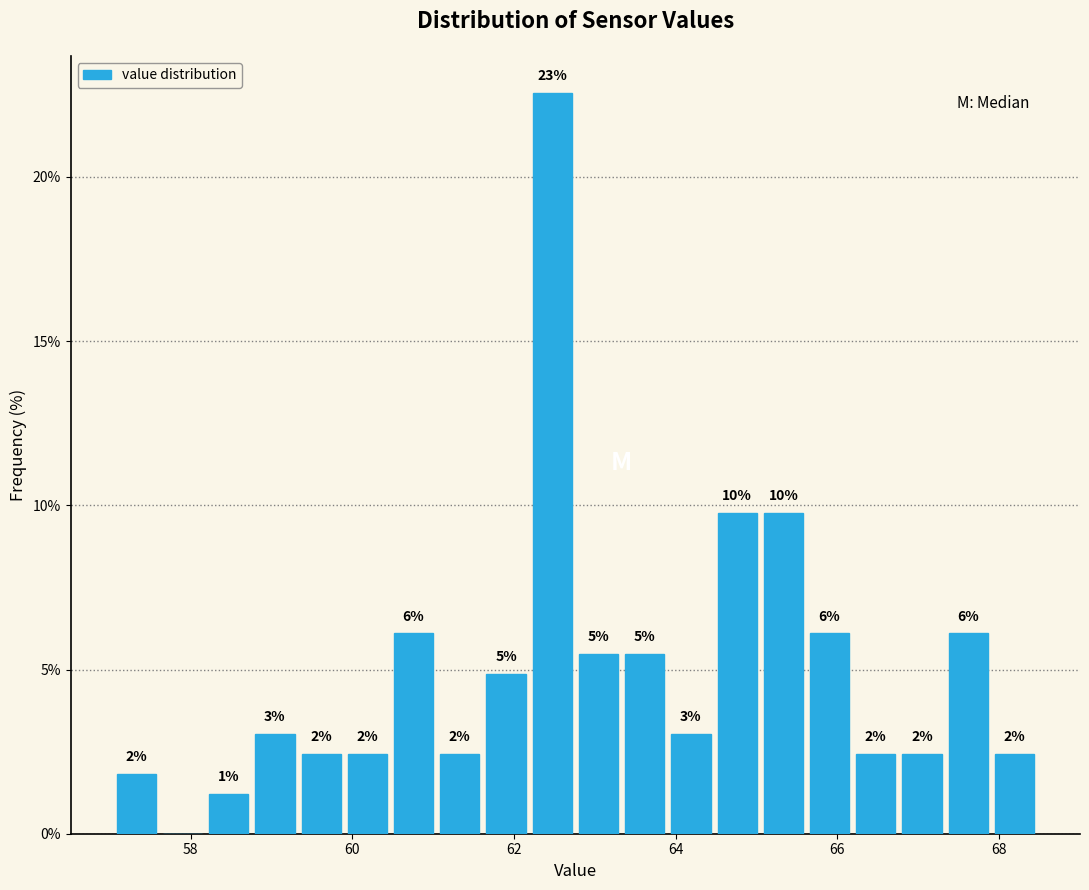

Around what value on the x-axis is the tallest bar? Give the approximate position of its centre, as read against the axis.

62.4